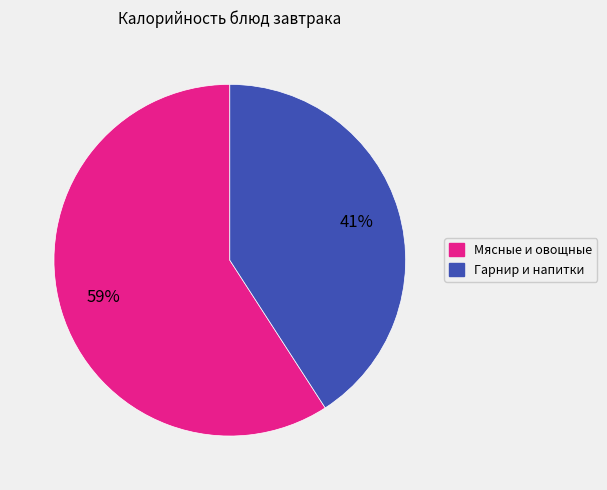

Between Гарнир и напитки and Мясные и овощные, which is larger?

Мясные и овощные